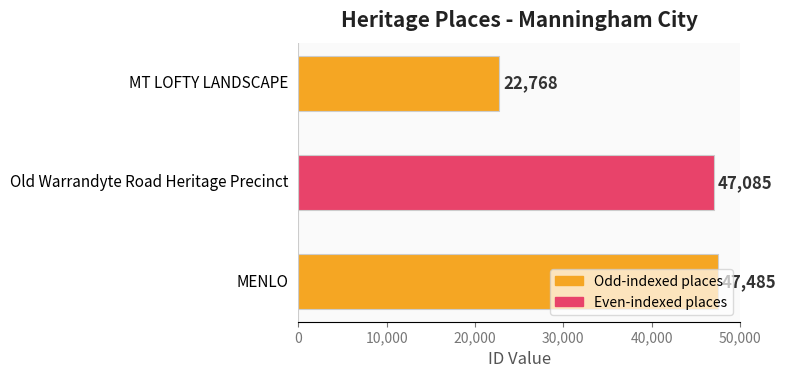

What is the sum of all values?

117338